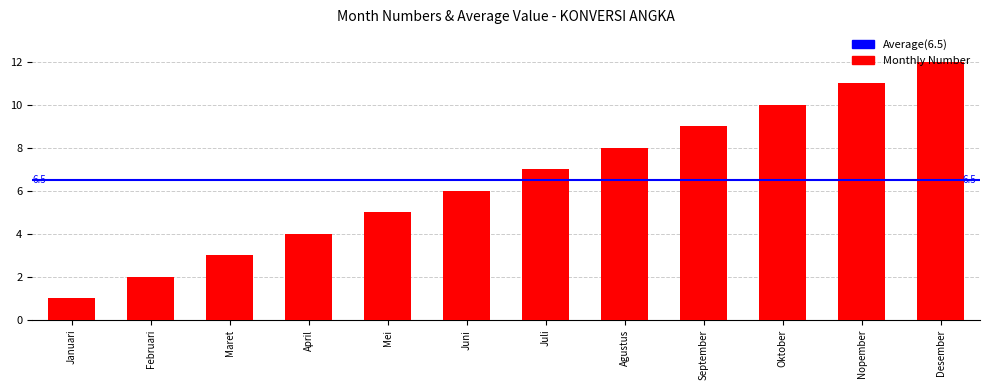

What is the label of the 1st bar from the right?

Desember